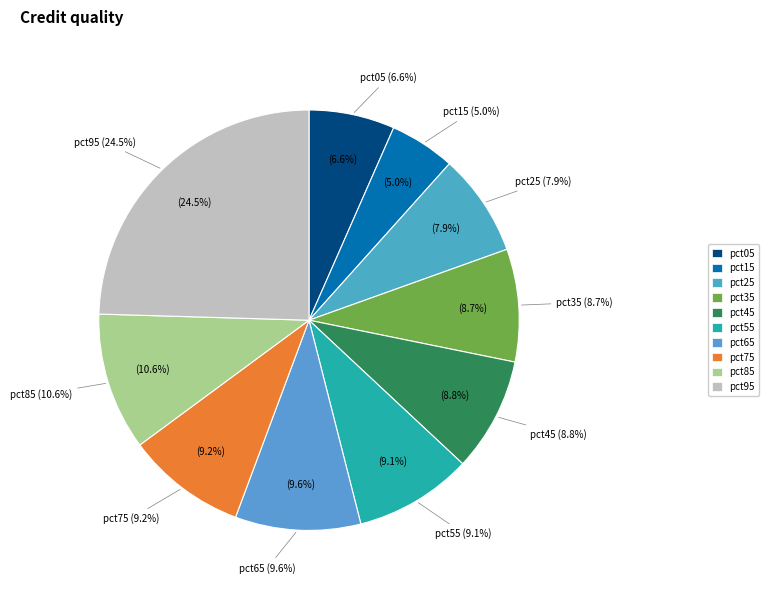

How many slices are in this pie chart?

10